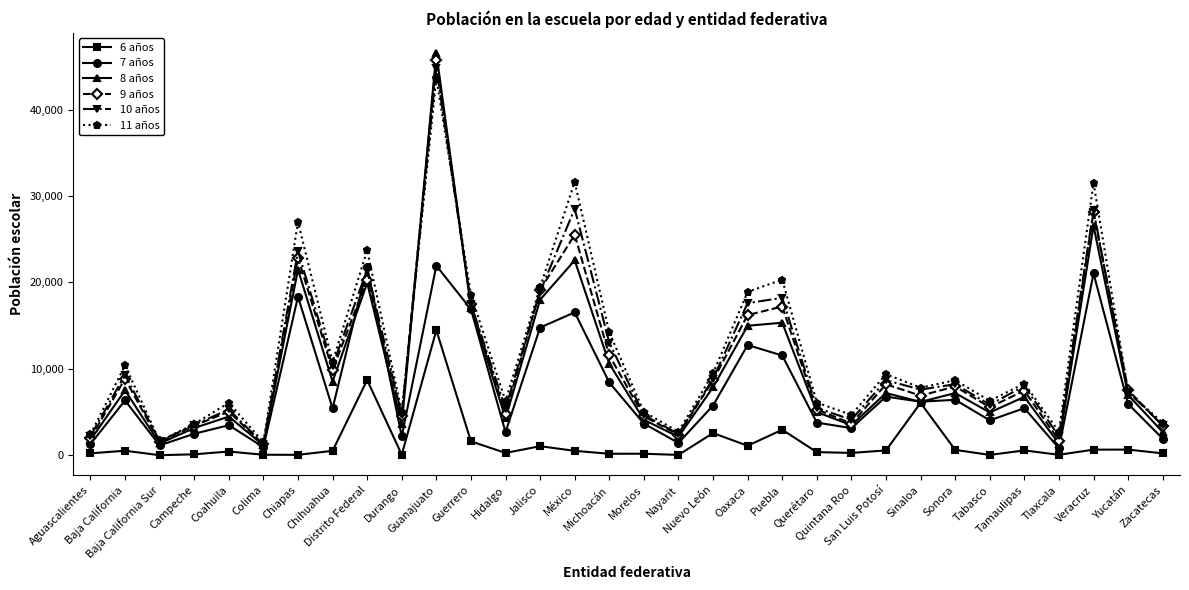

What is the maximum value shown in the chart?

46548